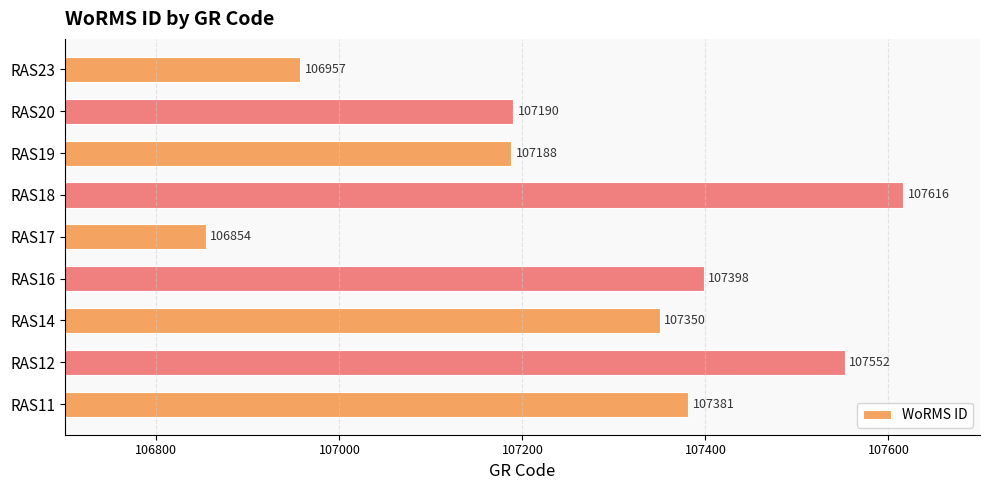

List the labels in order of value, smallest first.

RAS17, RAS23, RAS19, RAS20, RAS14, RAS11, RAS16, RAS12, RAS18